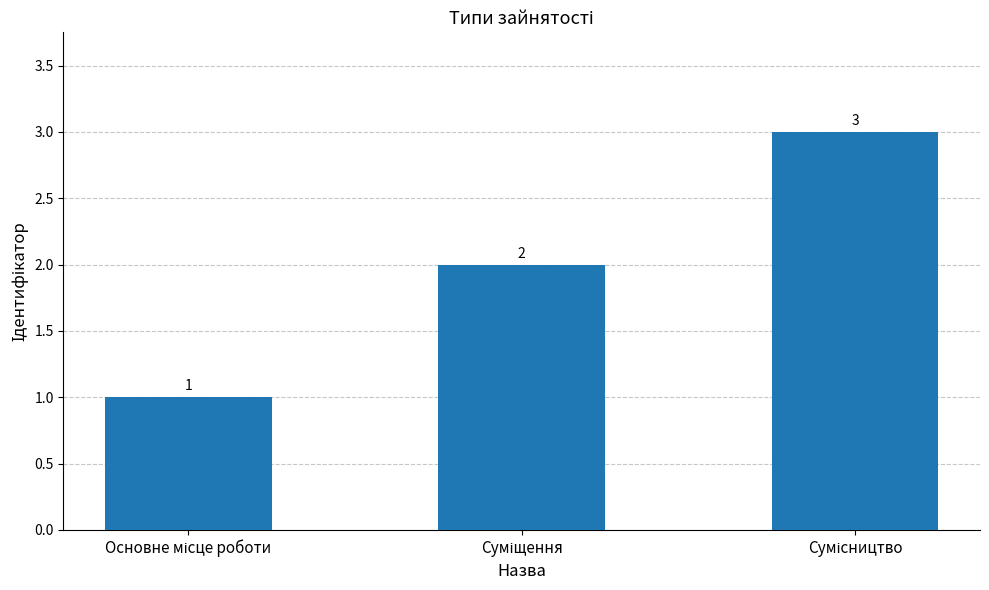

What is the greatest value displayed?

3